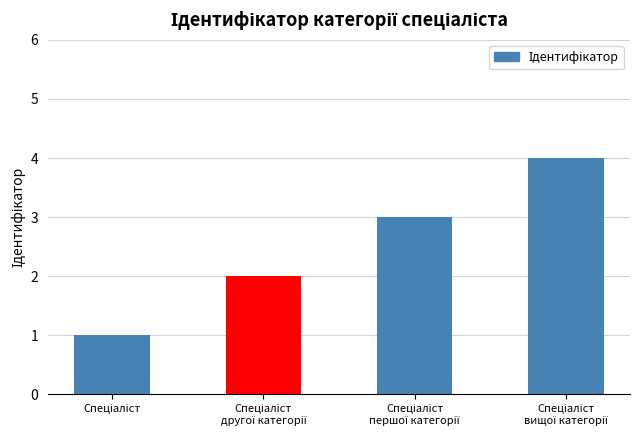

What is the greatest value displayed?

4